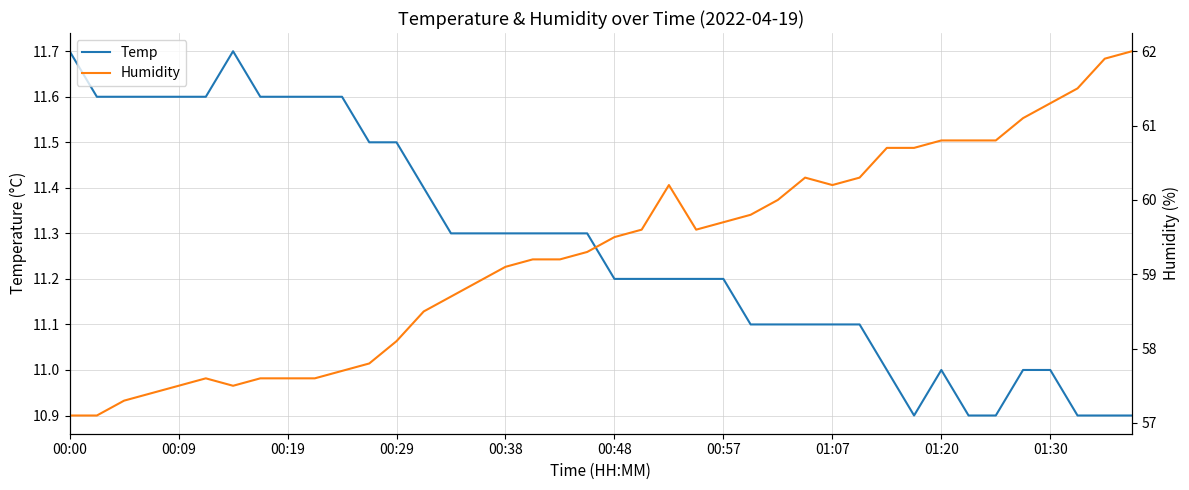

Which category has the lowest value across all series?

31